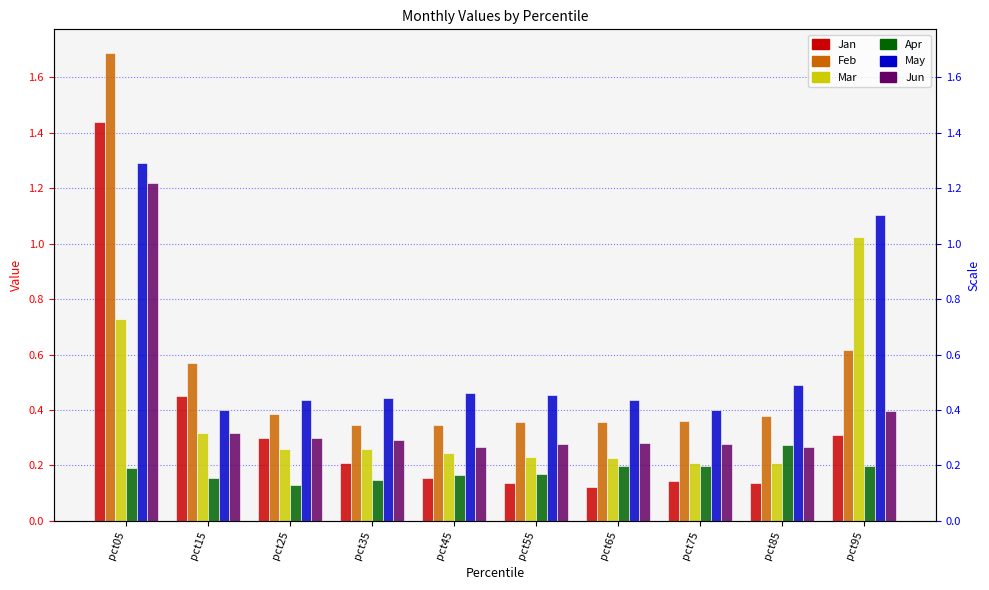

What is the value of the Mar bar at the 5th from the left?

0.2